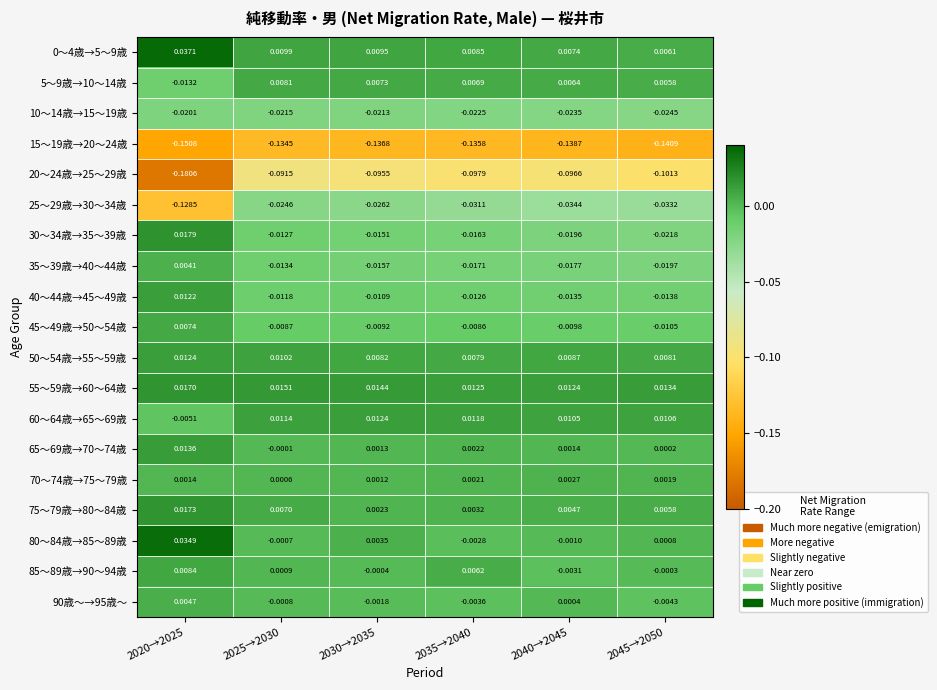

Which series has the largest range (max minus min)?

25～29歳→30～34歳